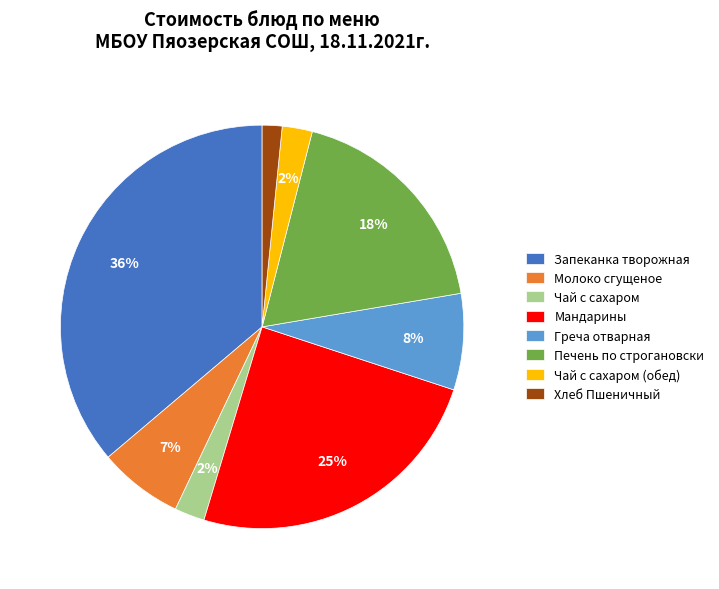

True or false: Хлеб Пшеничный accounts for 2% of the total.

True